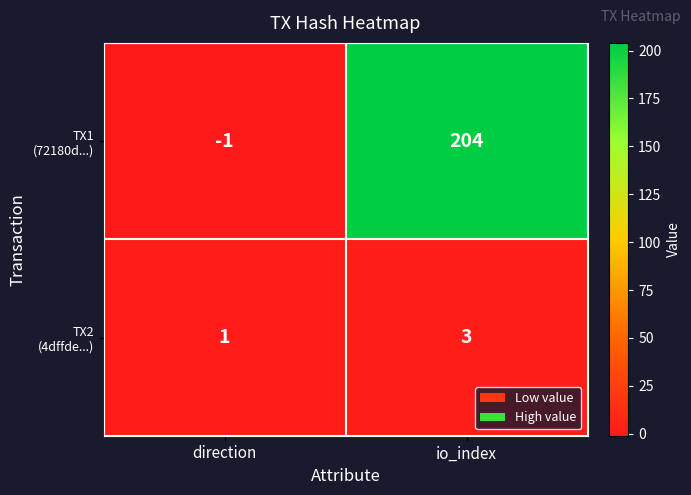

Count the number of data series in this chart.

2